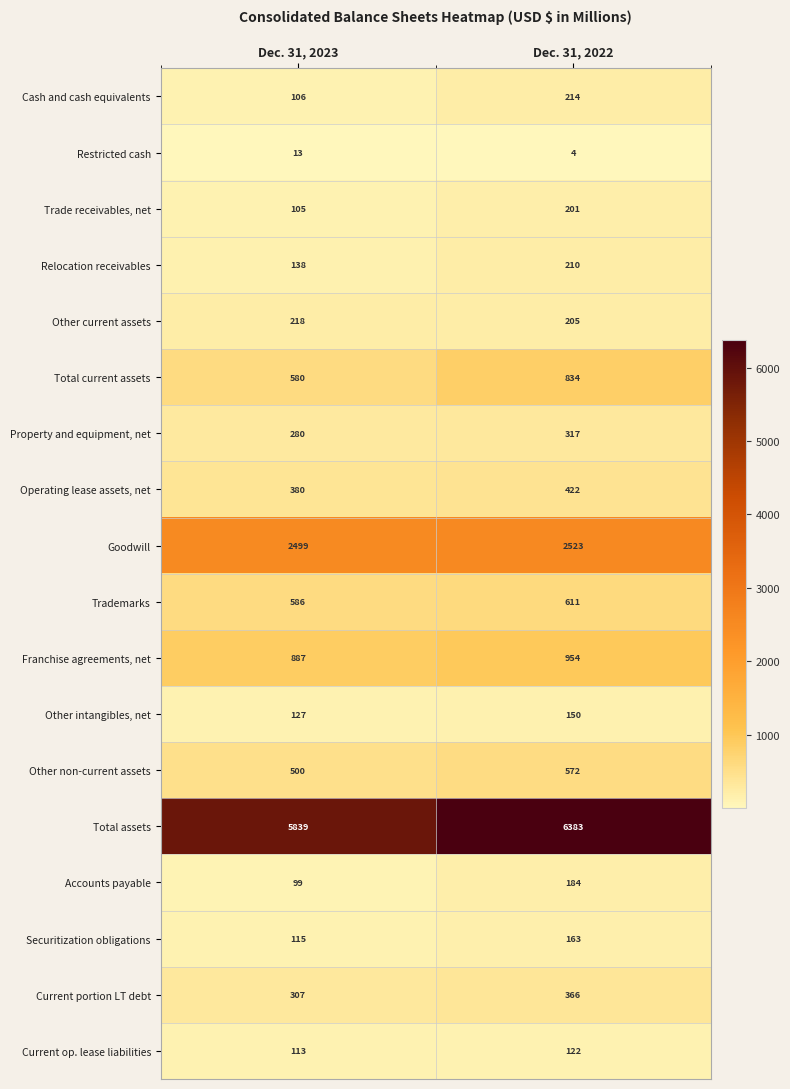

The value of Relocation receivables at Dec. 31, 2023 is 64. True or false?

False